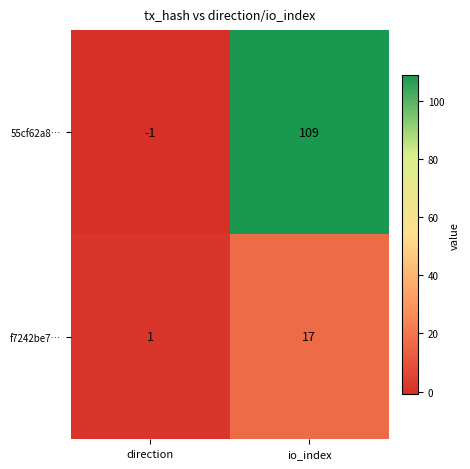

How many values in the 55cf62a8… series are below 109?

1